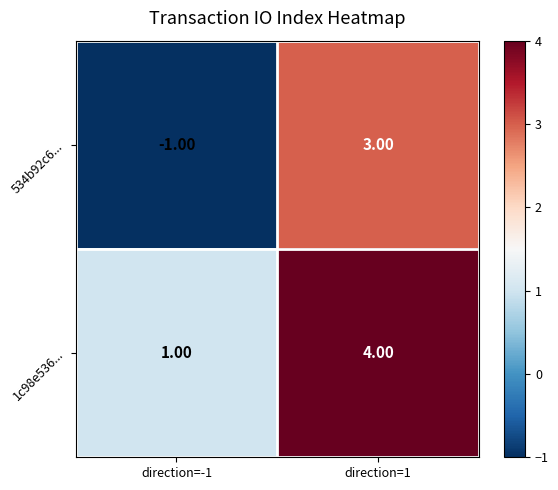

What is the sum of all 1c98e536... values?

5